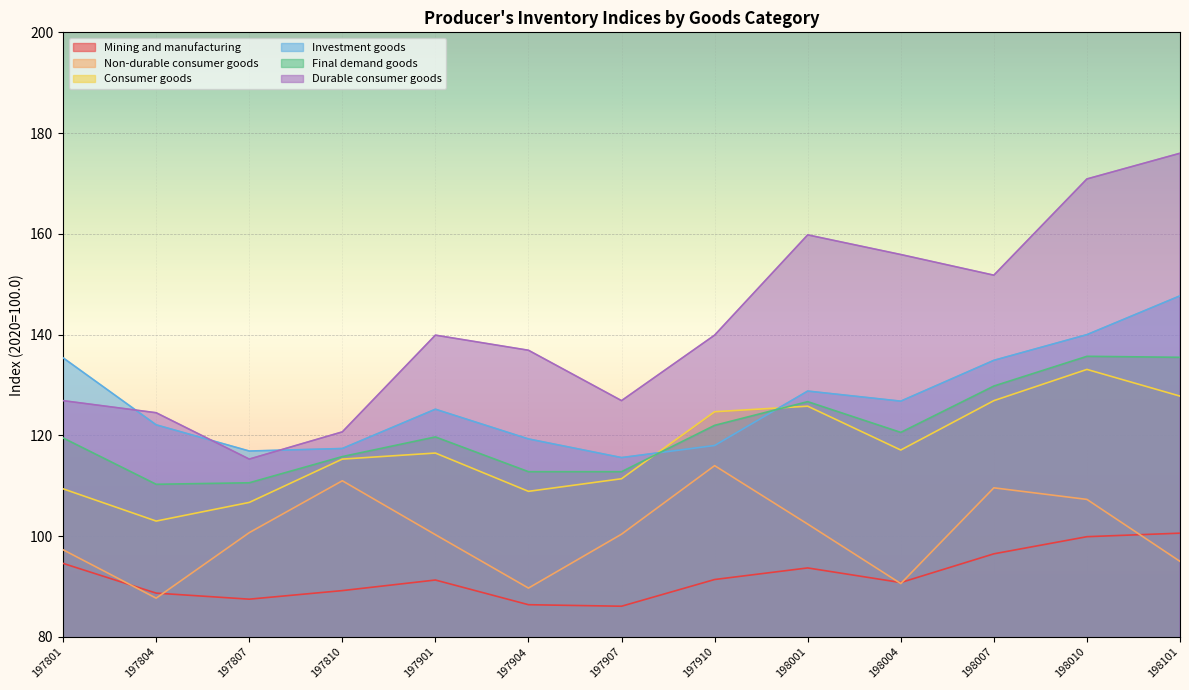

Which series ends up on top after the final intersection of Final demand goods and Consumer goods?

Final demand goods